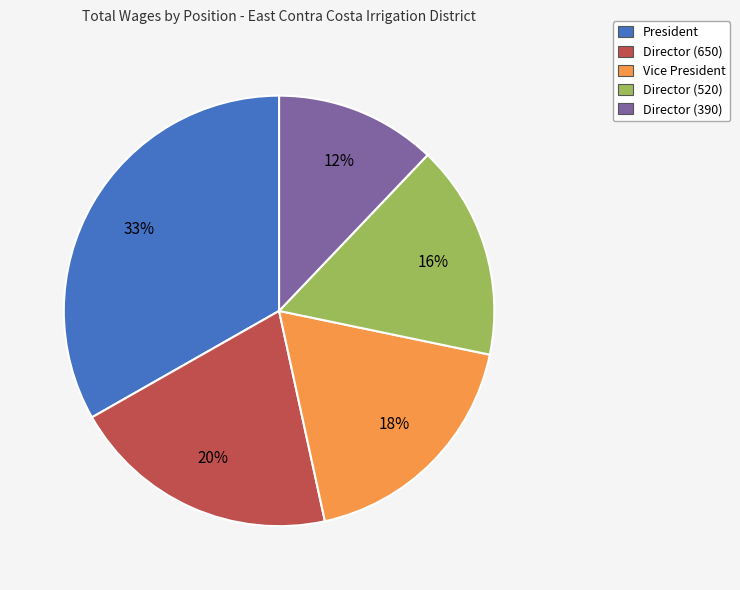

Count the number of slices in the pie.

5